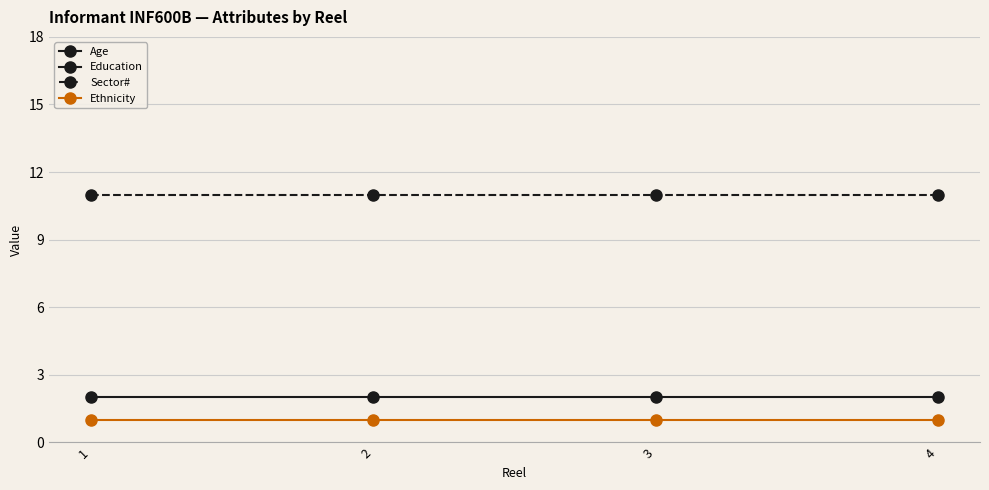

Where is Sector# nearest to the value 11?

1